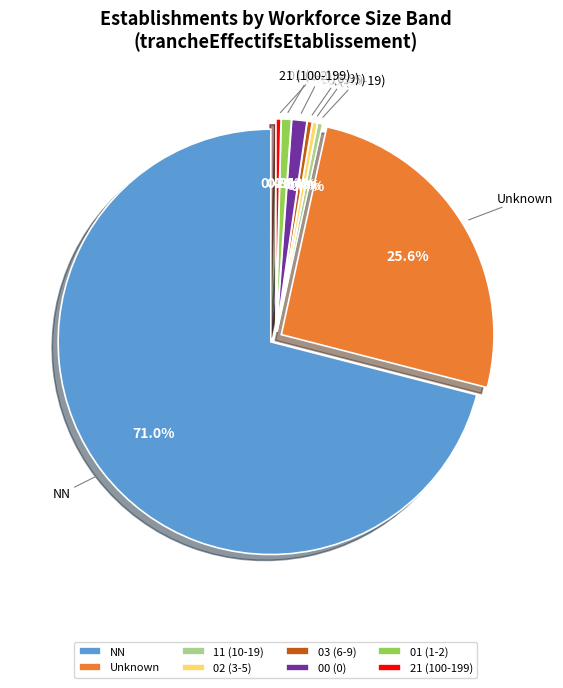

Does NN represent more than half of the total?

Yes